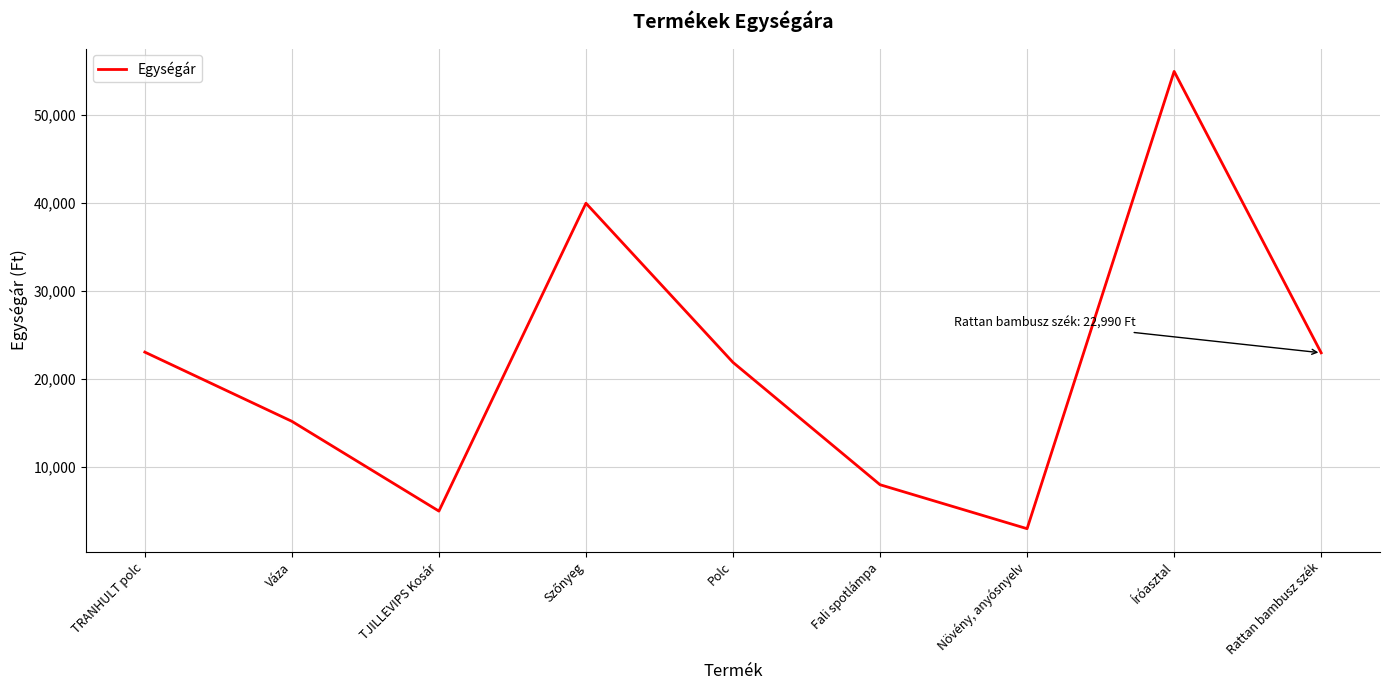

What is the average value?

21569